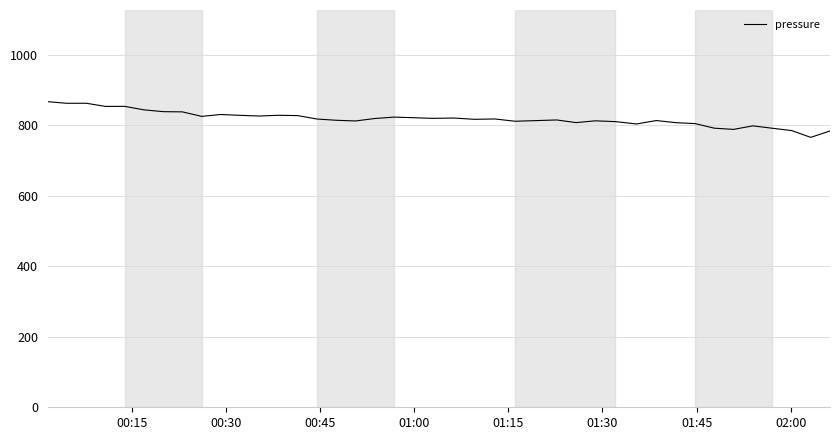

What is the minimum value shown in the chart?

765.3